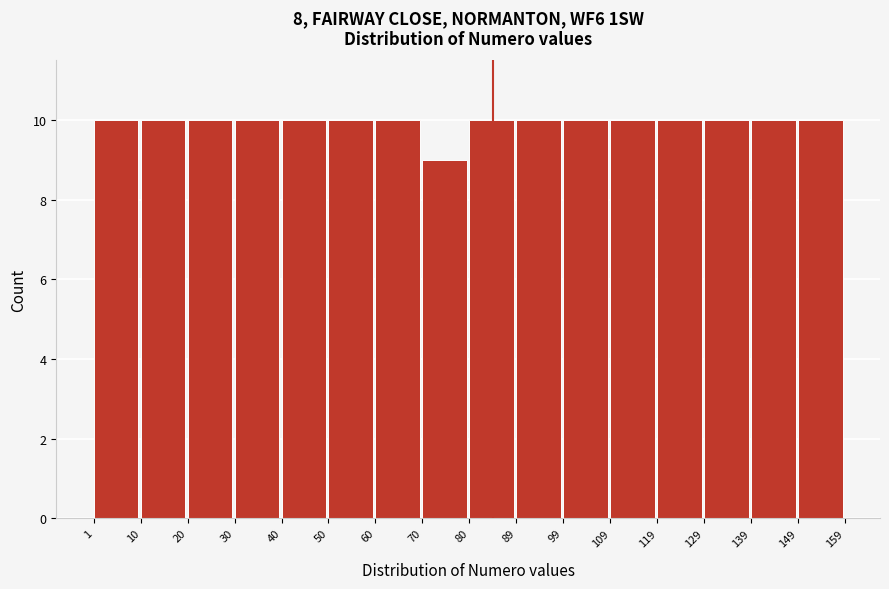

Reading left to right, transcribe this chart: for each bar, give the range it covers on the x-axis and its height. The values are not printed on the chart, so give them approximately, as read against the axis.

1 to 10: 10
10 to 20: 10
20 to 30: 10
30 to 40: 10
40 to 50: 10
50 to 60: 10
60 to 70: 10
70 to 80: 9
80 to 89: 10
89 to 99: 10
99 to 109: 10
109 to 119: 10
119 to 129: 10
129 to 139: 10
139 to 149: 10
149 to 159: 10